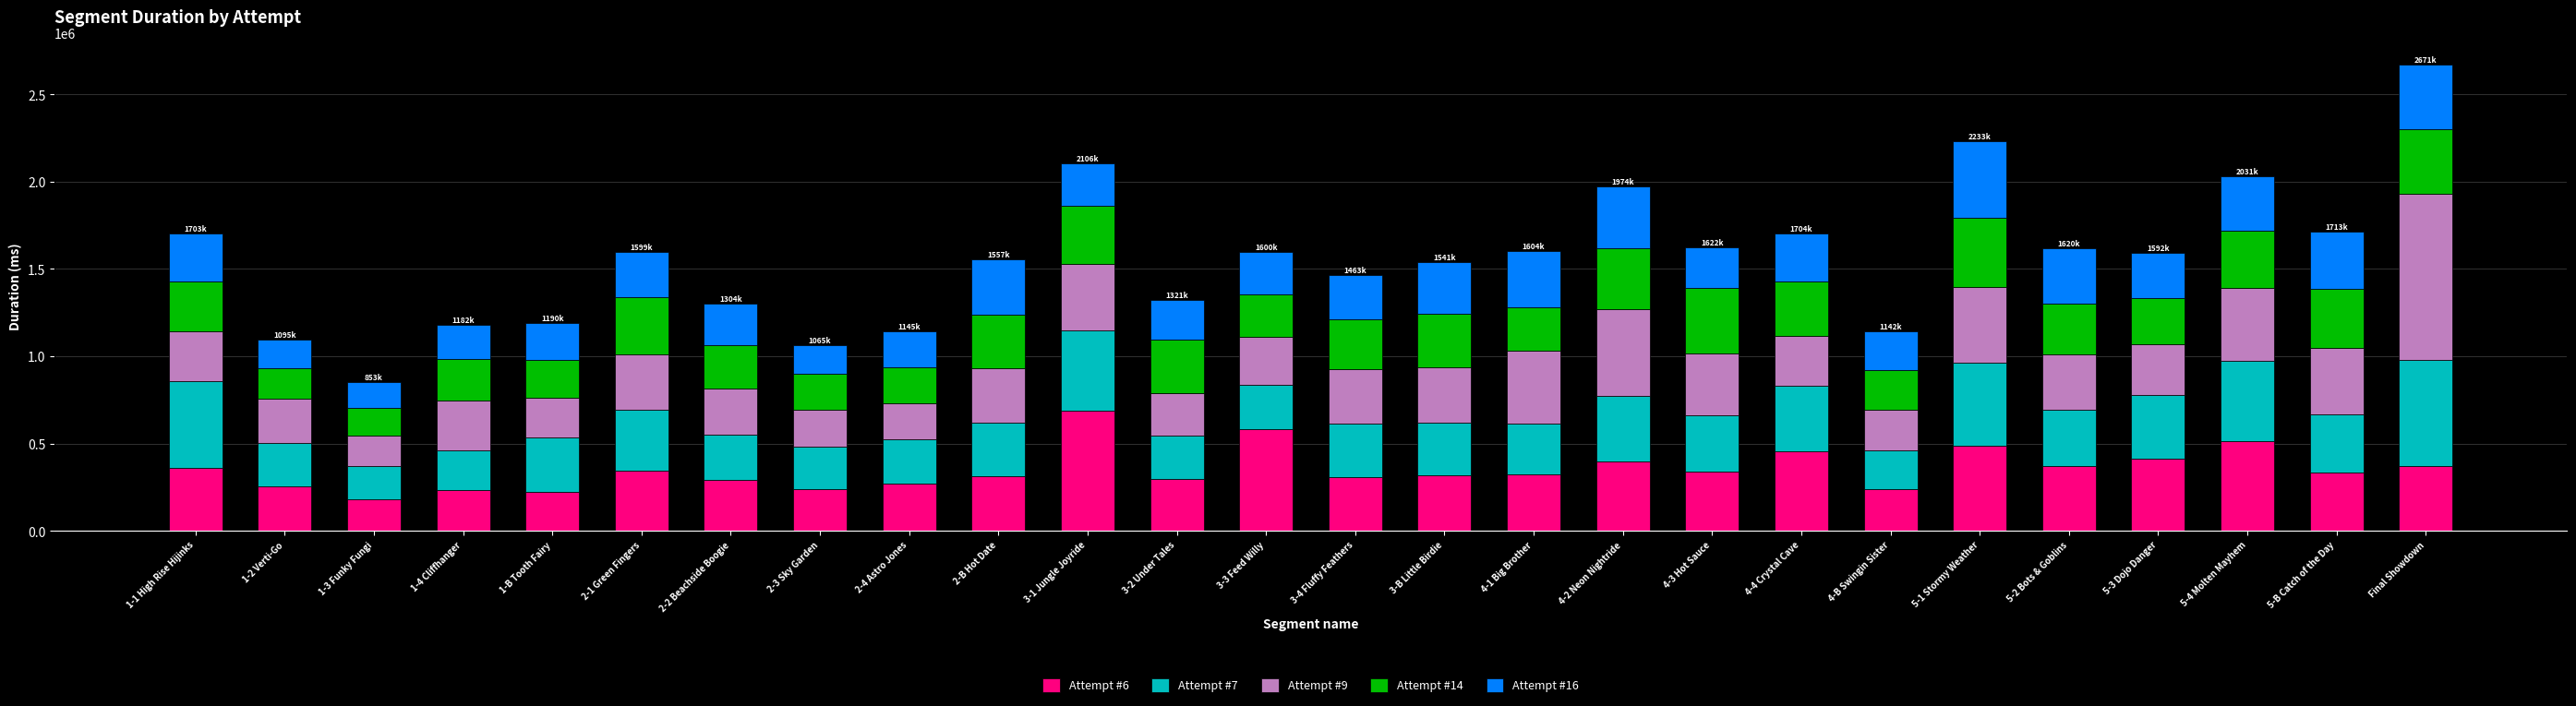

How many data points does each series have?

26